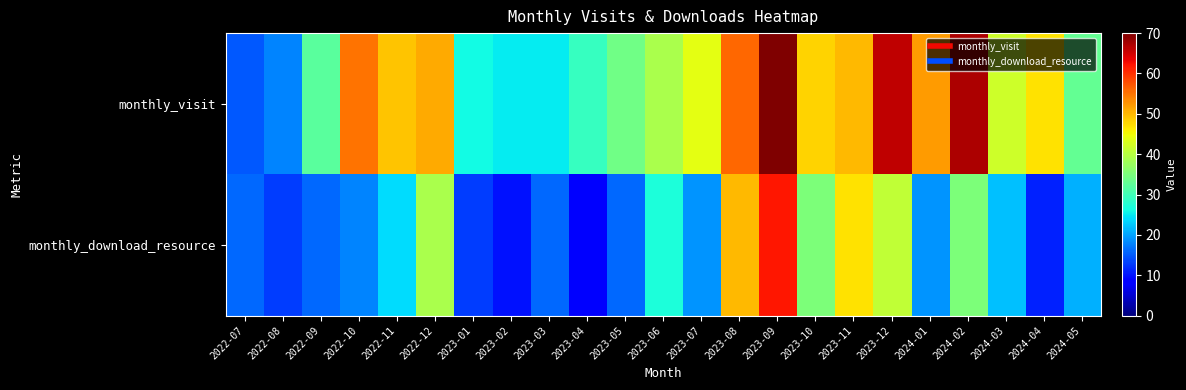

List the series in order of their peak value, lowest first.

monthly_download_resource, monthly_visit